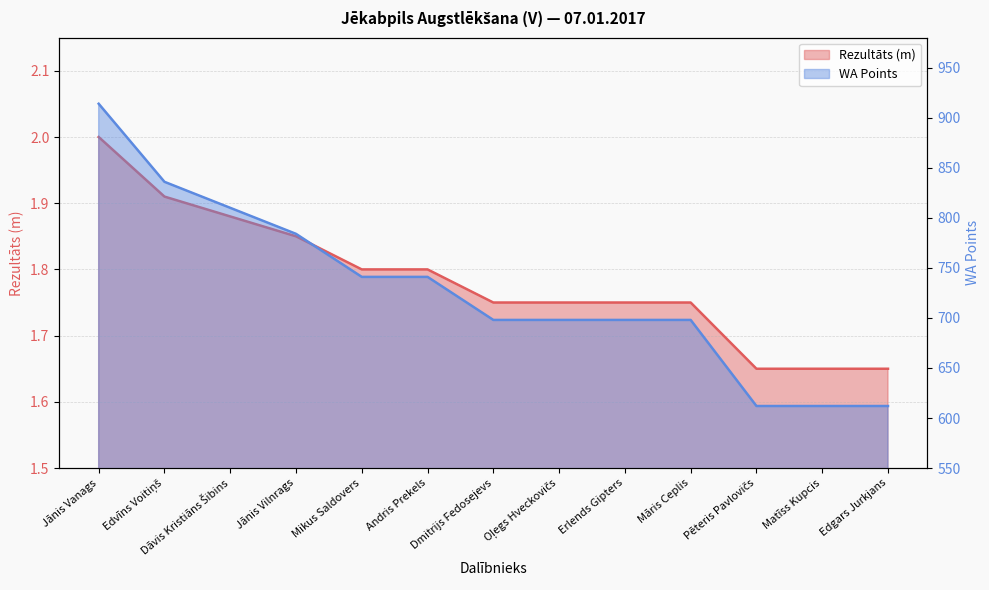

At which category is the sum across all series the highest?

Jānis Vanags